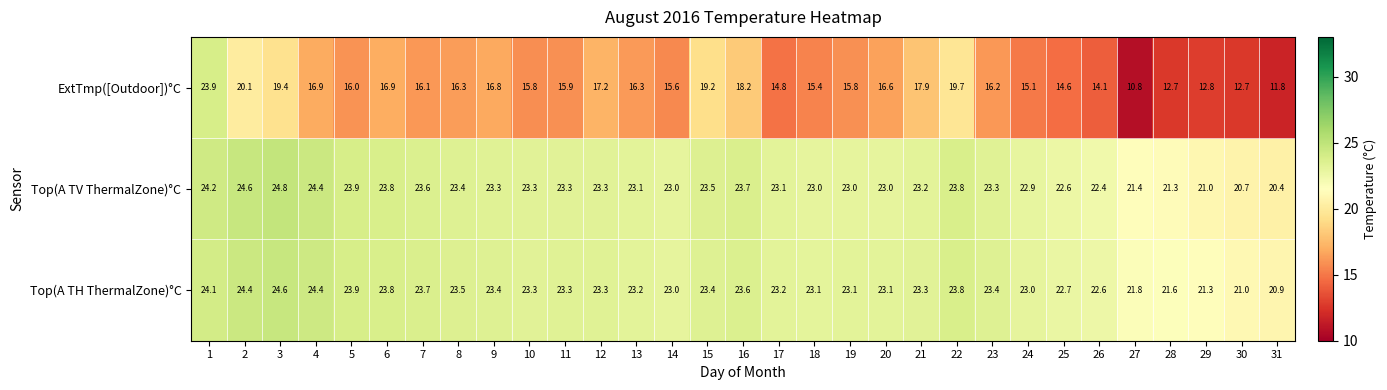

What is the difference between the second highest and second lowest values in the ExtTmp([Outdoor])°C series?

8.3